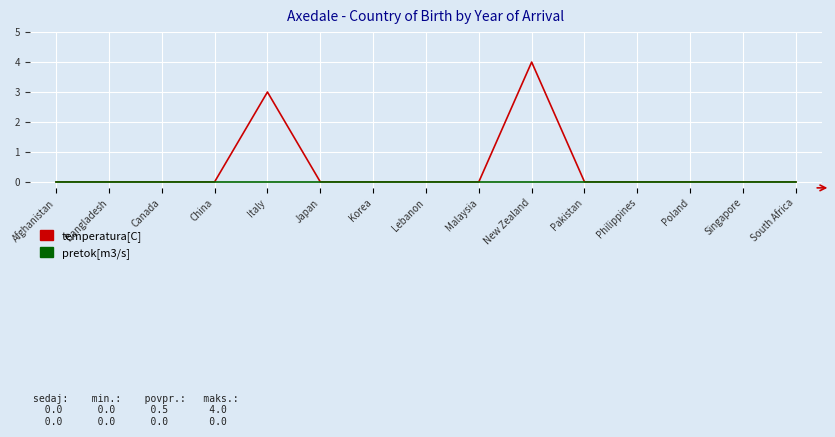

List the series in order of their overall mean, lowest first.

pretok[m3/s], temperatura[C]